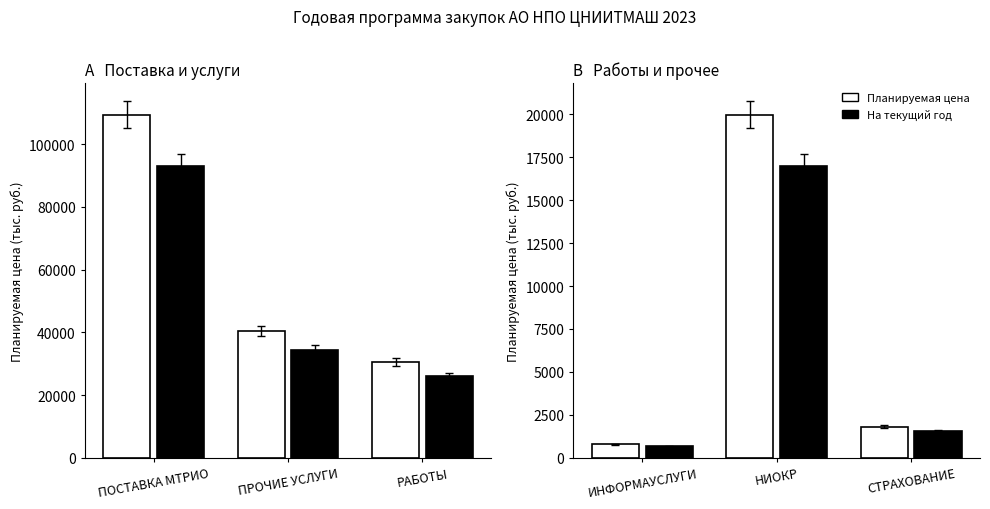

Rank the series at СТРАХОВАНИЕ from lowest to highest value.

На текущий год, Планируемая цена